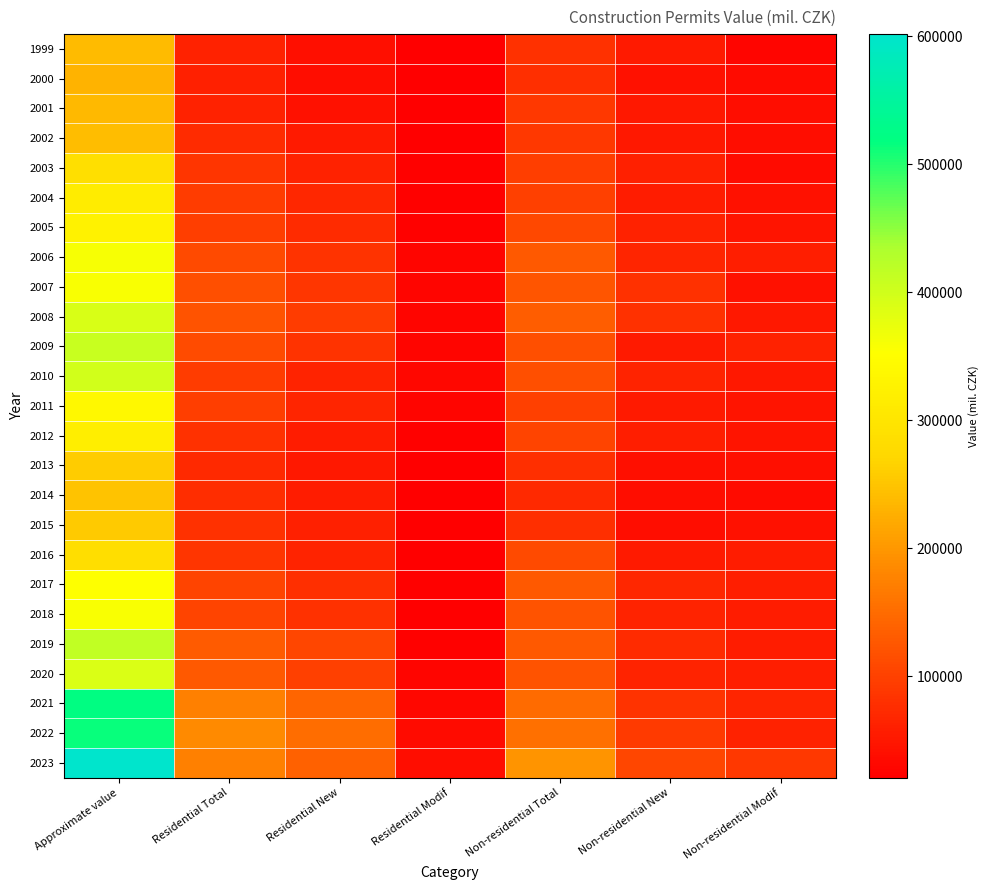

Which series has the largest range (max minus min)?

2023